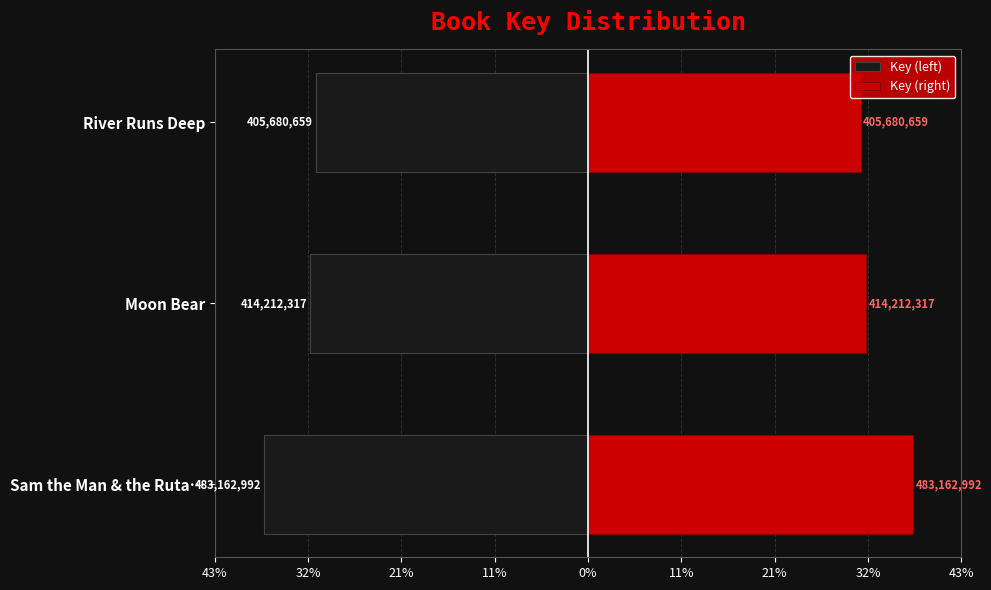

The Key (right) series shows 31.8 at Moon Bear. True or false?

True